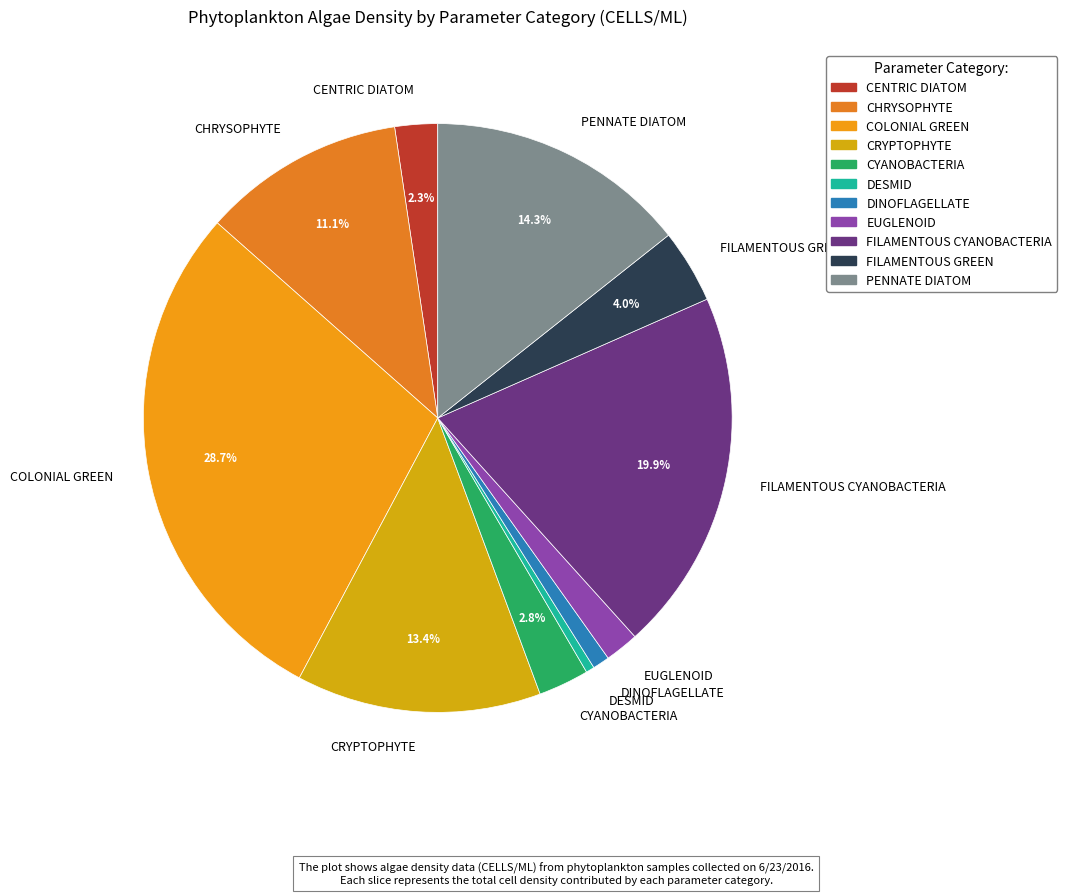

Is the sum of CRYPTOPHYTE and CYANOBACTERIA greater than half?

No